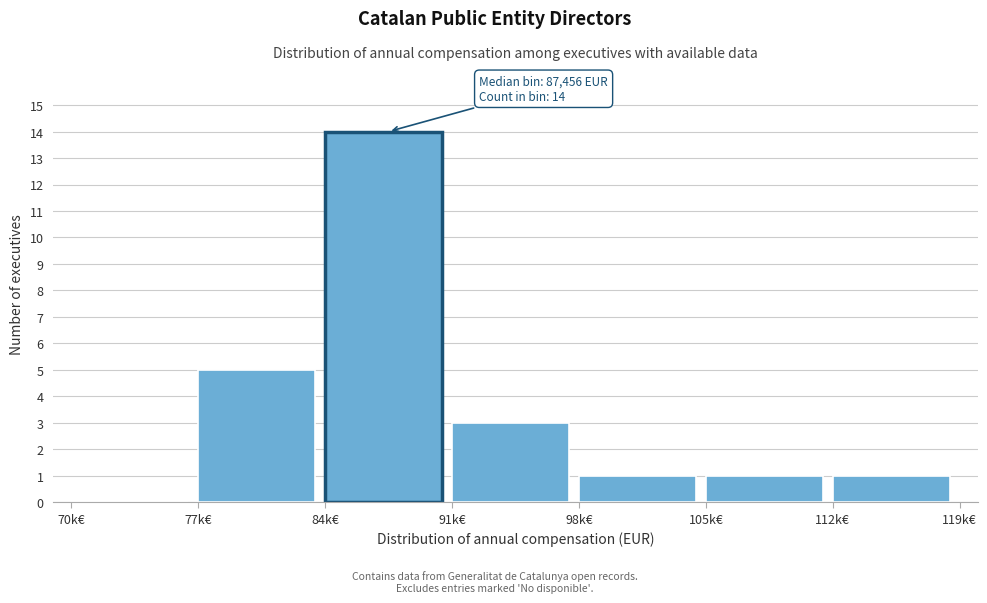

Reading right to left, extract all data points from this chart.

112k€=1	105k€=1	98k€=1	91k€=3	84k€=14	77k€=5	70k€=0